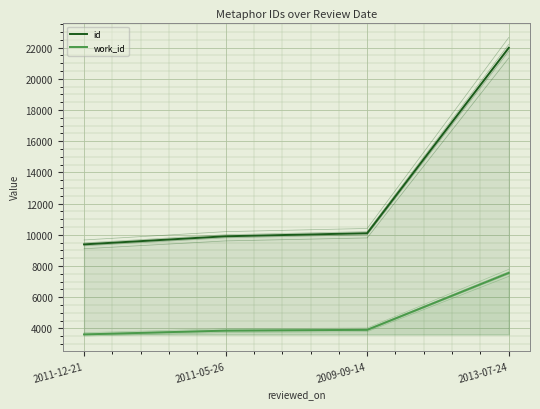

How many lines are shown in the chart?

10